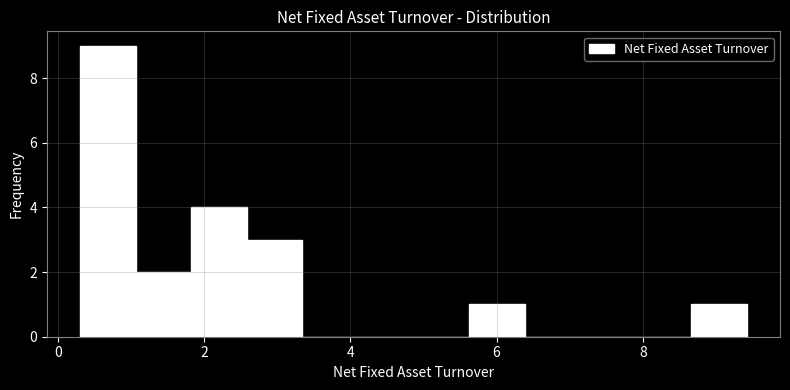

Read against the x-axis, roughly where is the centre of the tallest bar?

0.6